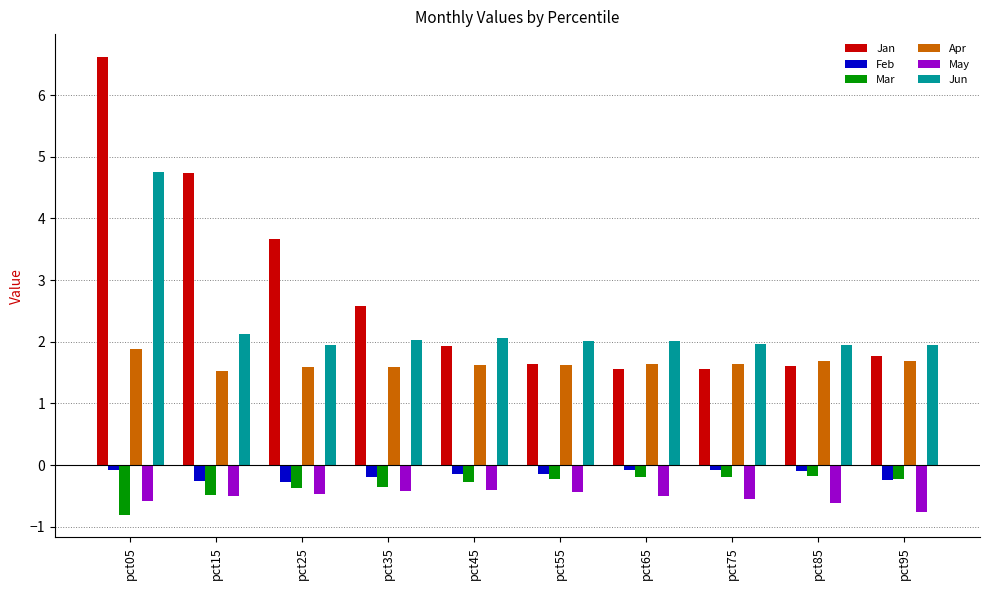

The value of Jan at pct55 is 1.6. True or false?

True